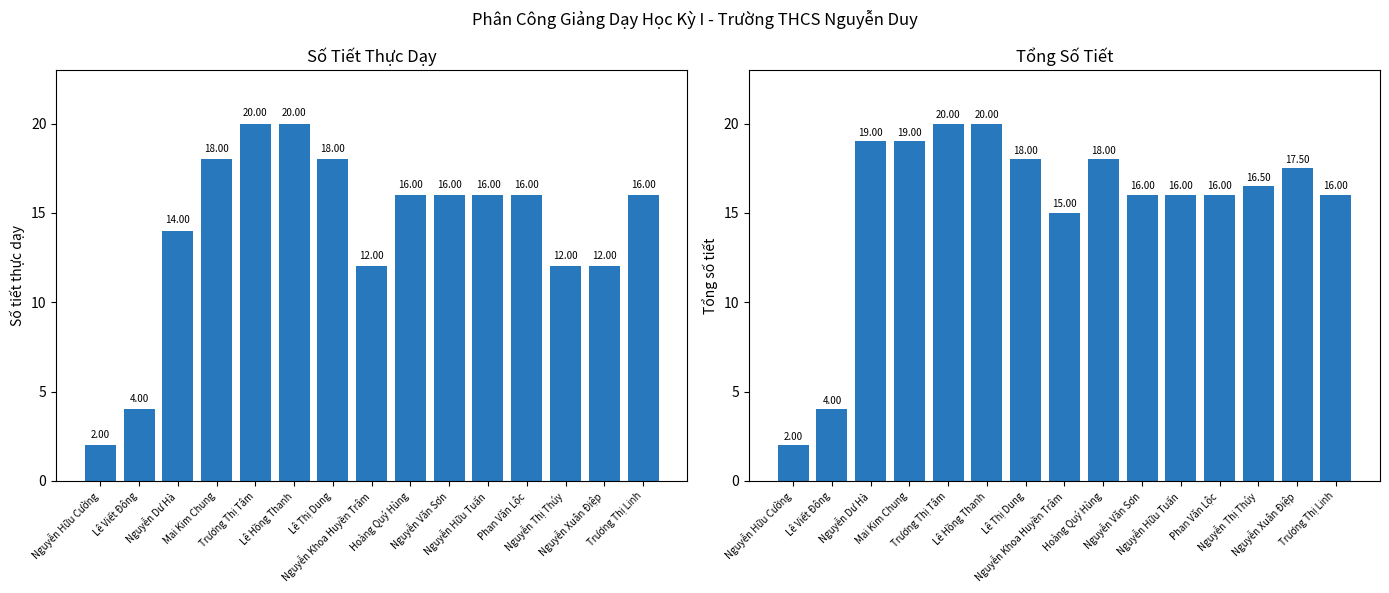

What is the approximate value of Tổng số tiết at Nguyễn Khoa Huyền Trâm?

15.0